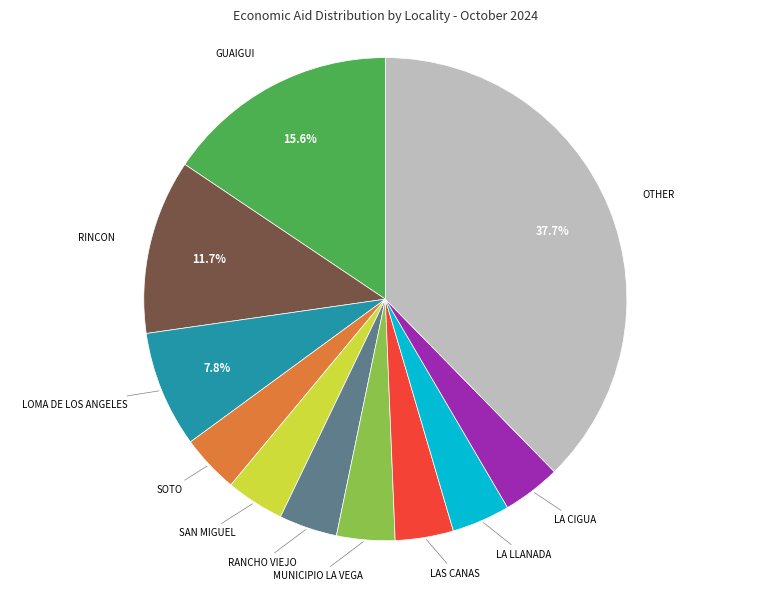

What is the largest slice in the pie chart?

OTHER